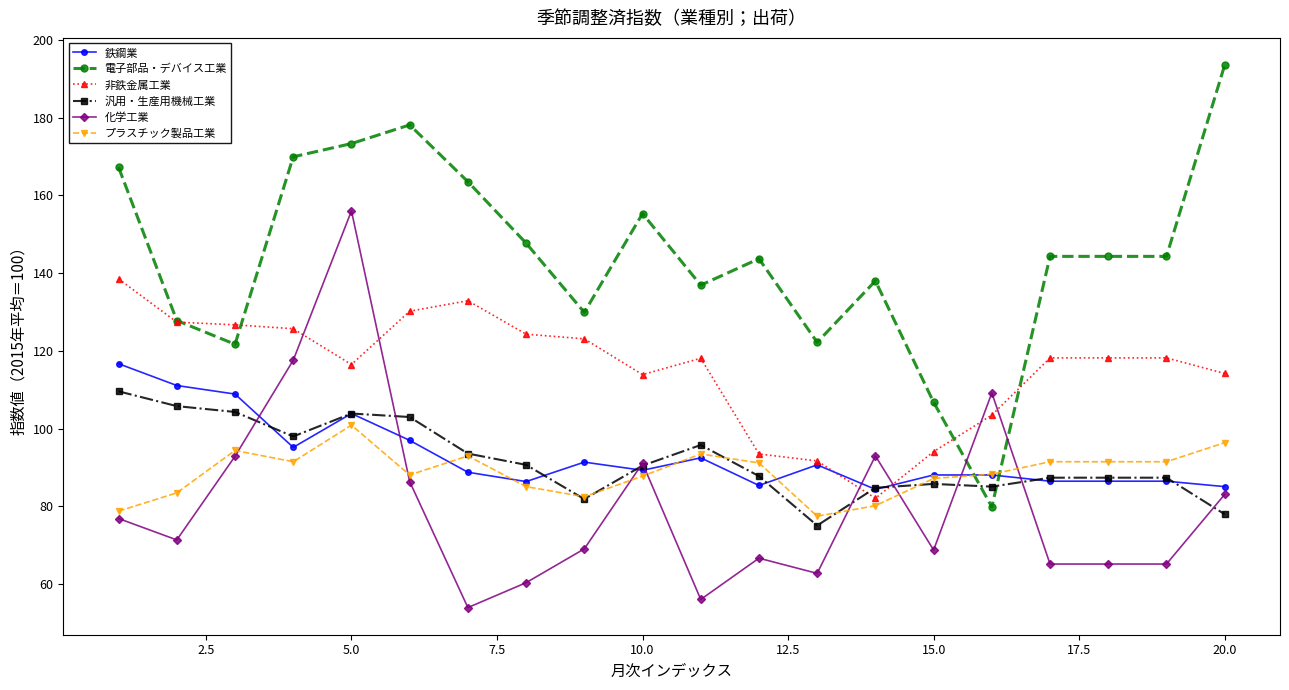

Which series has the widest spread of values?

電子部品・デバイス工業